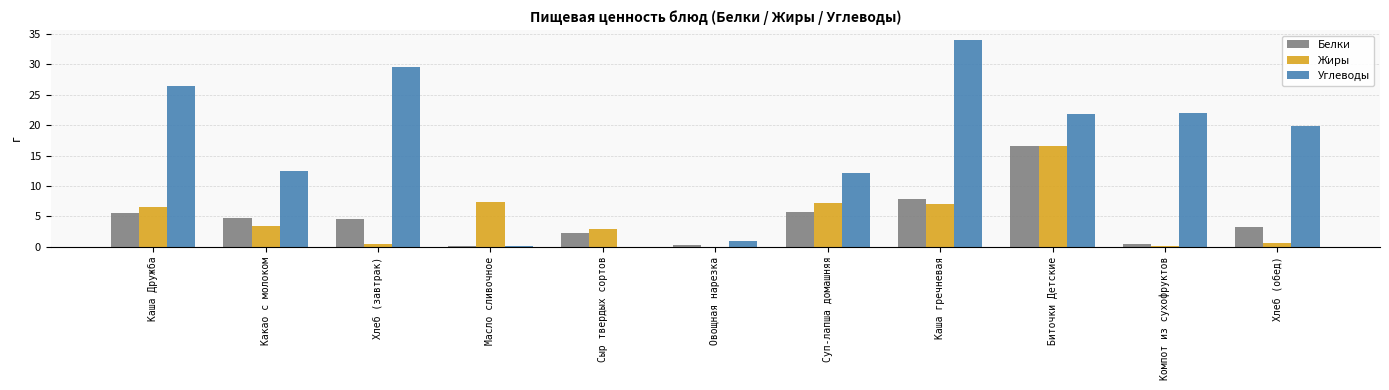

At which label does Белки first exceed 4?

Каша Дружба